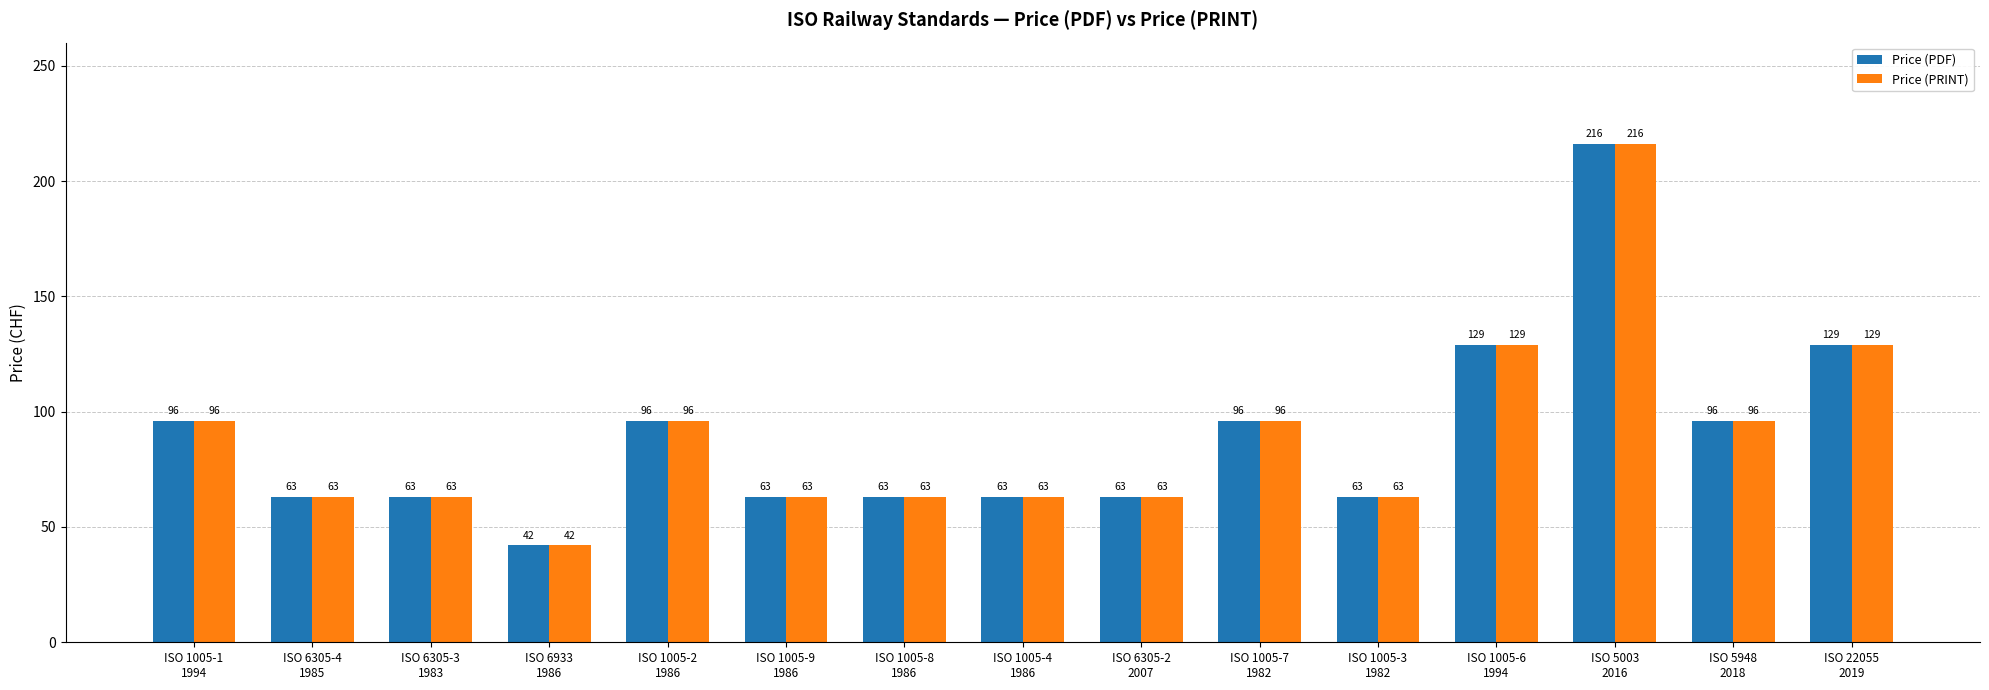

What position from the left is ISO 22055
2019?

15